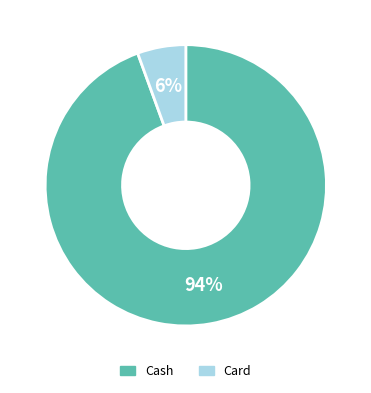

To the nearest percent, what is the average slice percentage?

50%